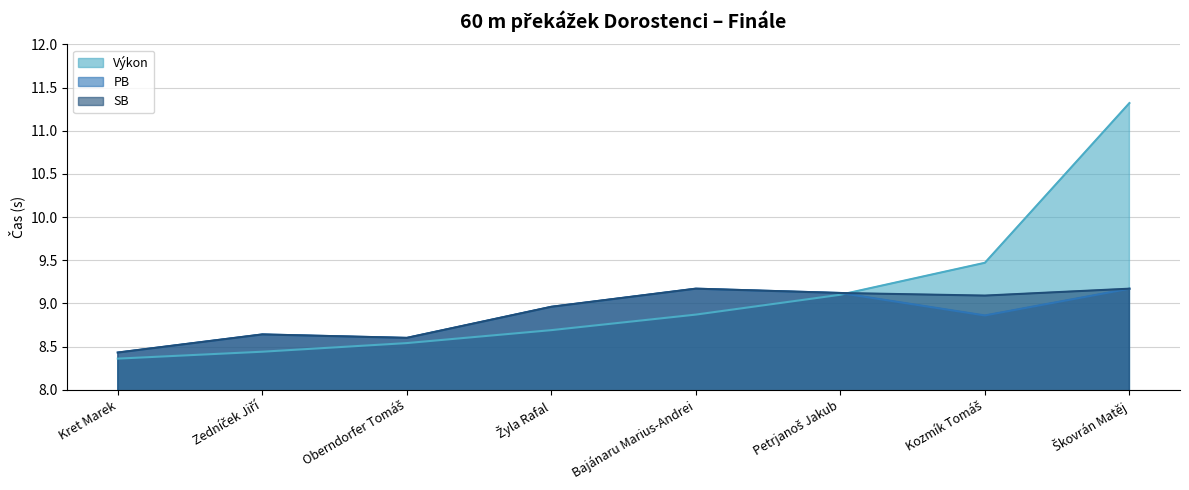

The value of PB at Petrjanoš Jakub is 13.9. True or false?

False